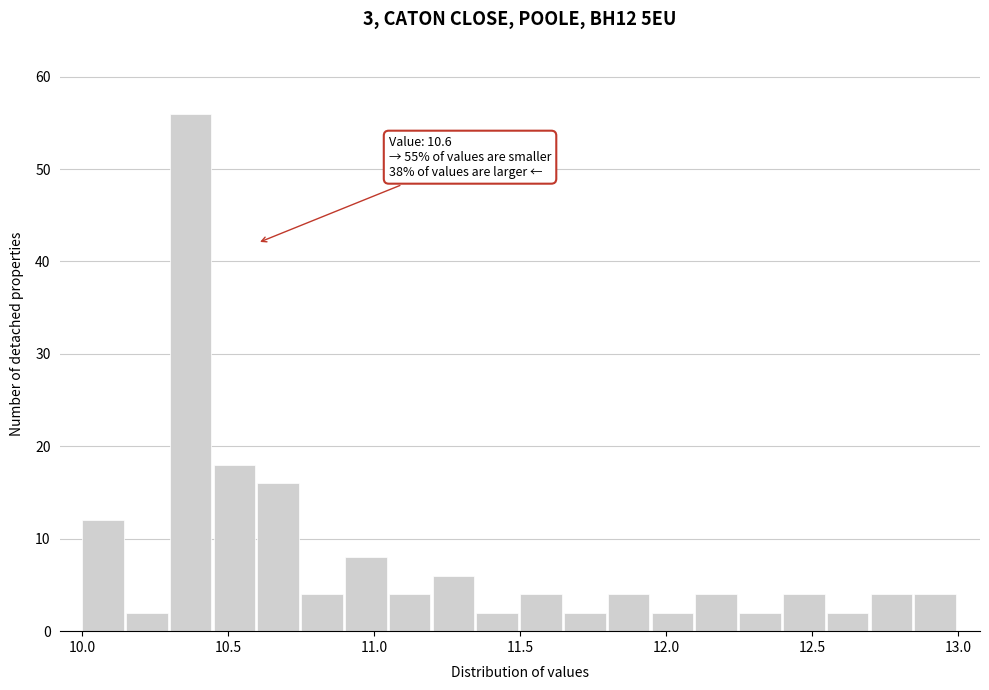

Around what value on the x-axis is the tallest bar? Give the approximate position of its centre, as read against the axis.

10.35